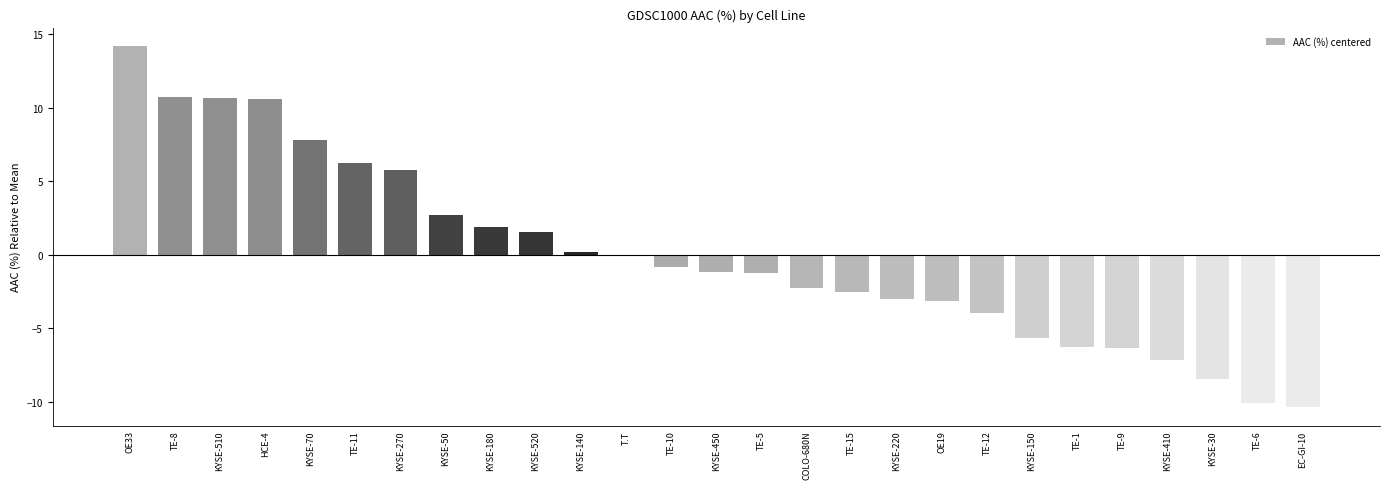

The value at KYSE-270 is 5.8. True or false?

True